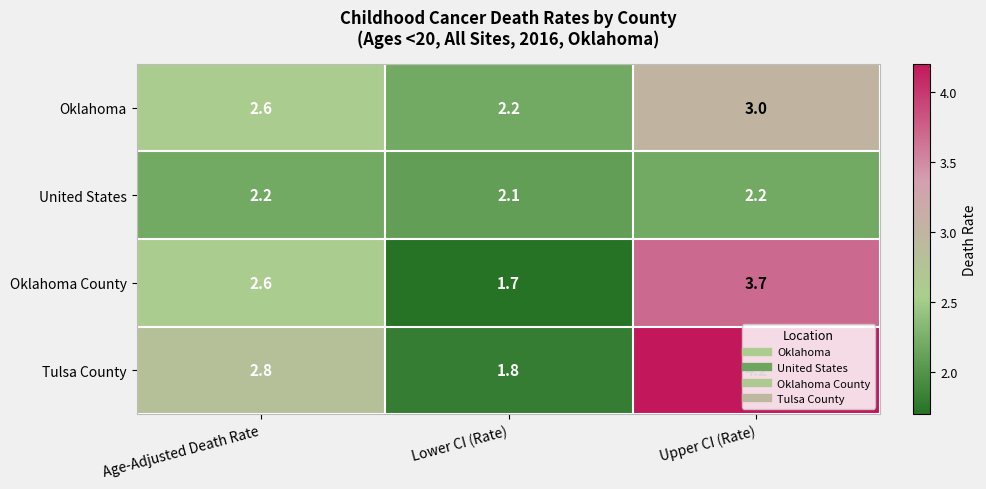

The value of Oklahoma at Upper CI (Rate) is 0.9. True or false?

False